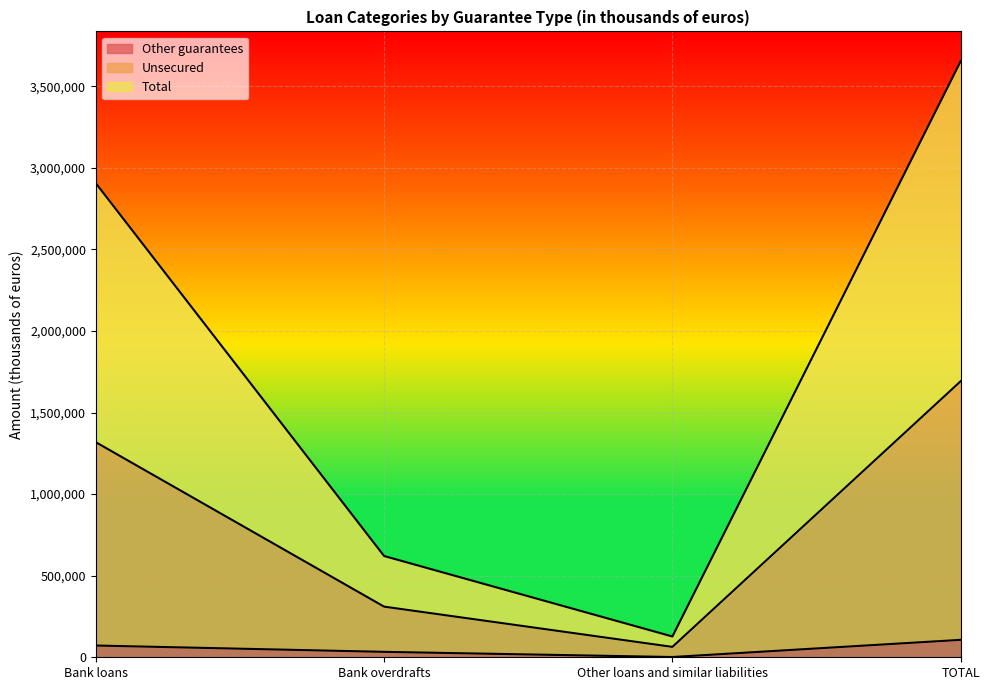

What is the label of the 4th point from the left?

TOTAL